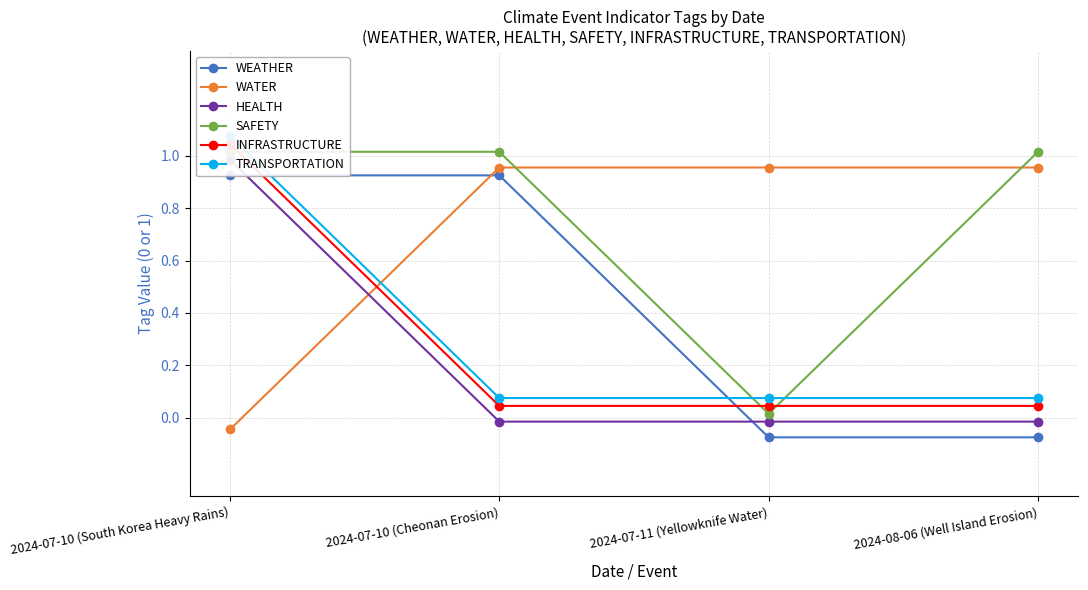

Is it true that HEALTH equals -0.0 at 2024-07-11 (Yellowknife Water)?

True